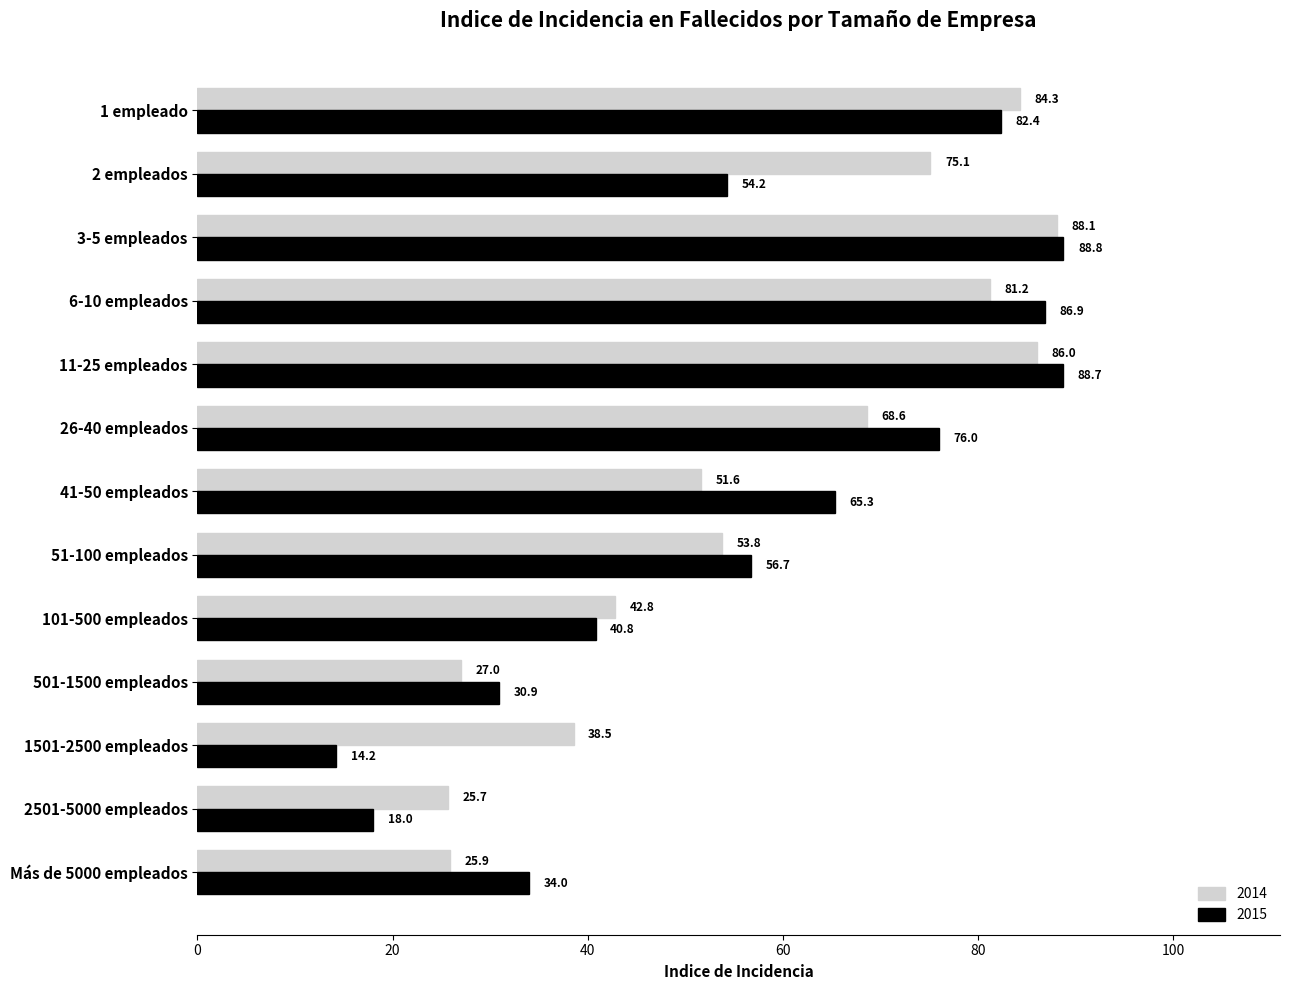

Where is 2015 nearest to the value 51?

2 empleados